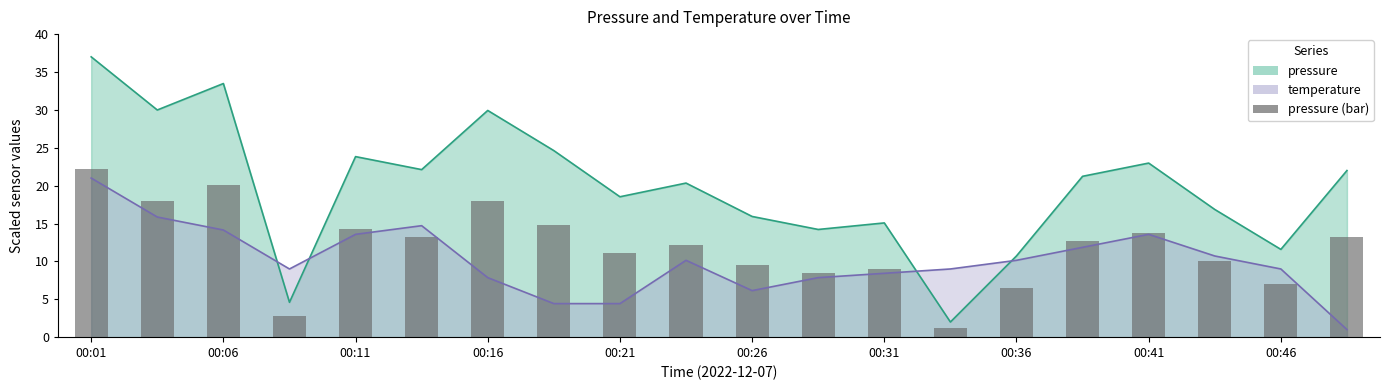

How many categories are shown in the chart?

20